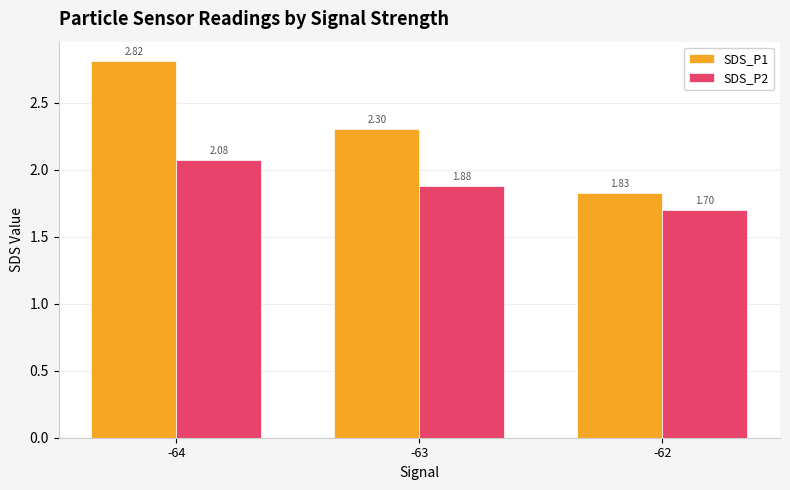

What is the spread (max minus min) of values at -64?

0.7